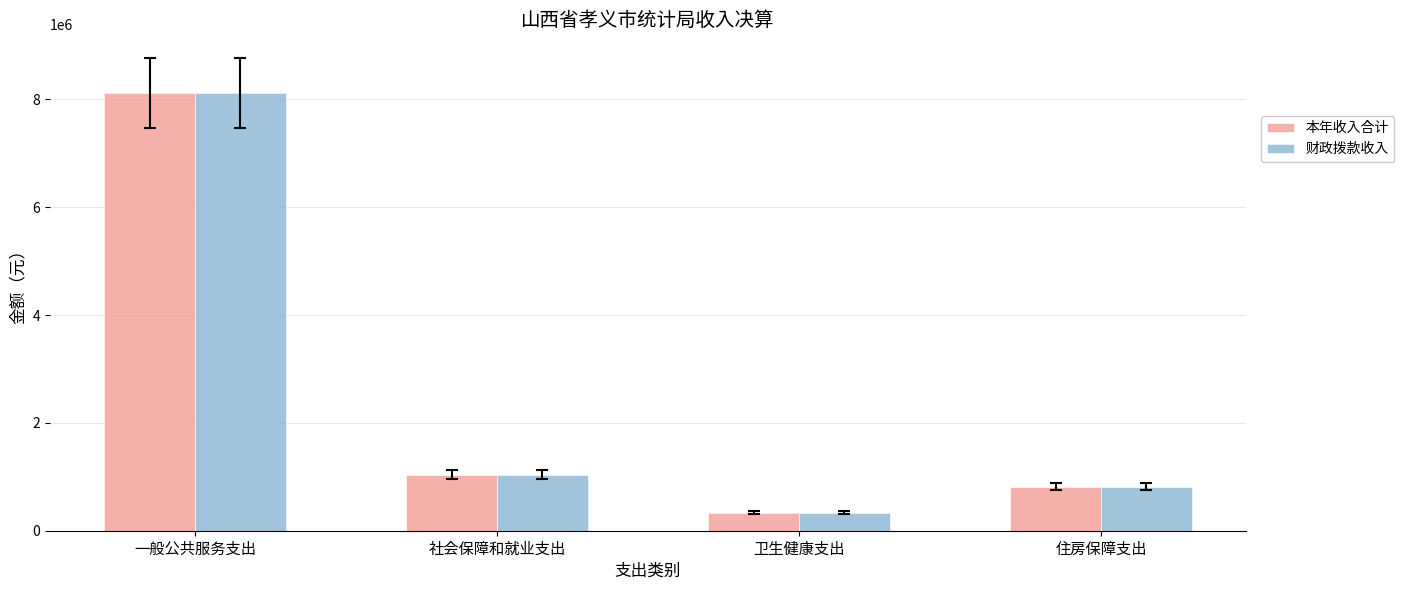

Rank the categories by 本年收入合计 value from highest to lowest.

一般公共服务支出, 社会保障和就业支出, 住房保障支出, 卫生健康支出